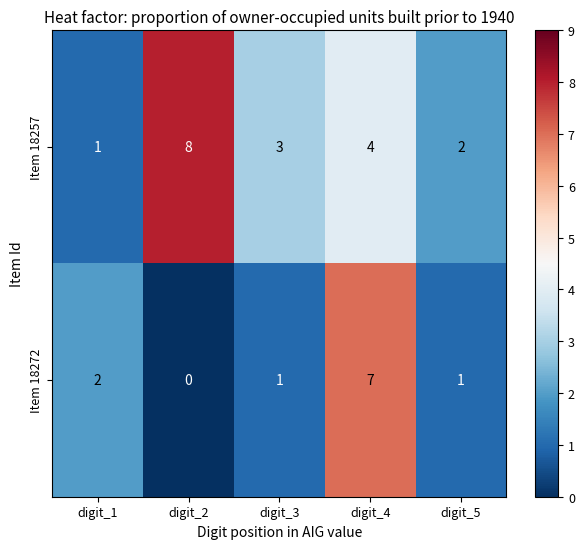

Where is Item 18272 nearest to the value 3?

digit_1